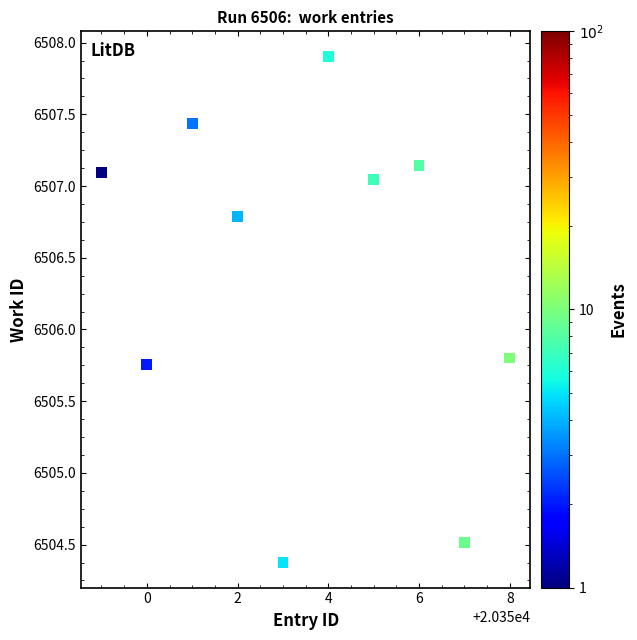

What is the range of X values (max minus min)?

9.0